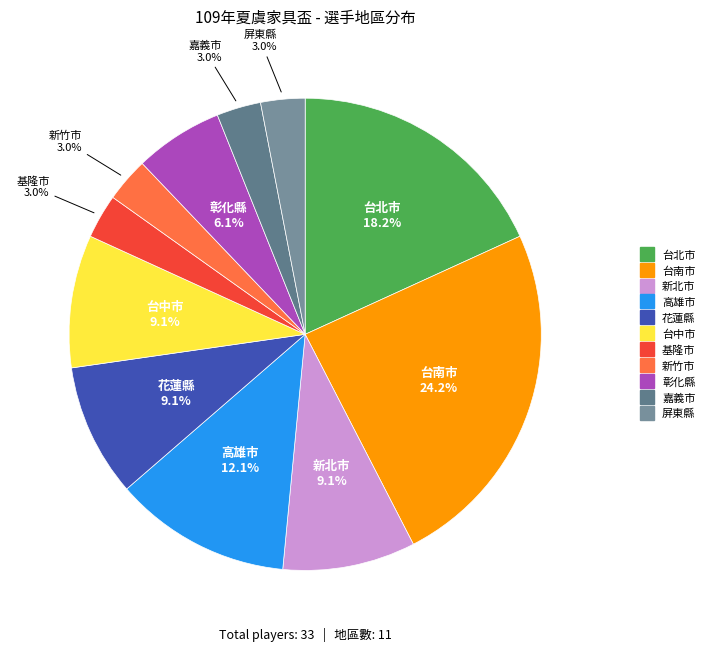

To the nearest percent, what percentage of the pie is 花蓮縣?

9%